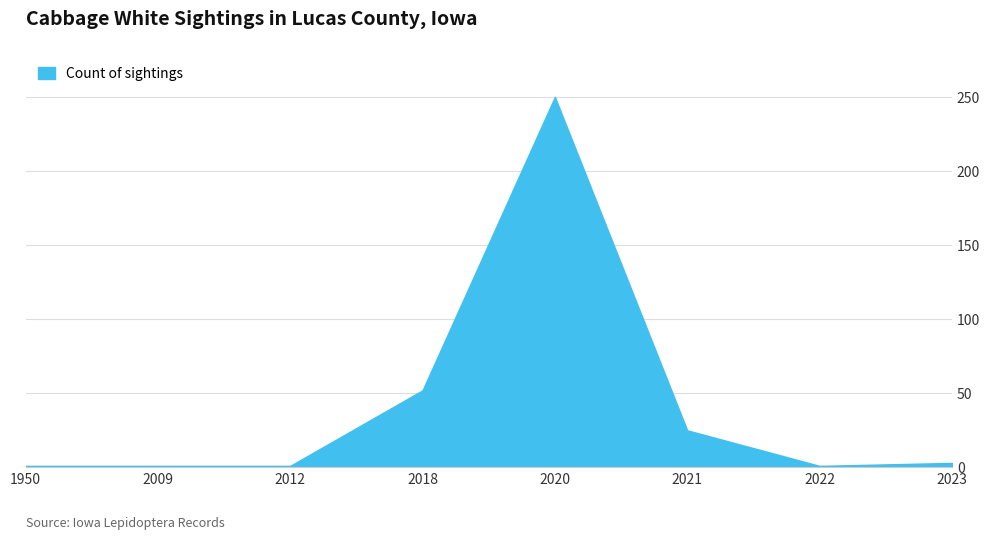

What is the average value?

42